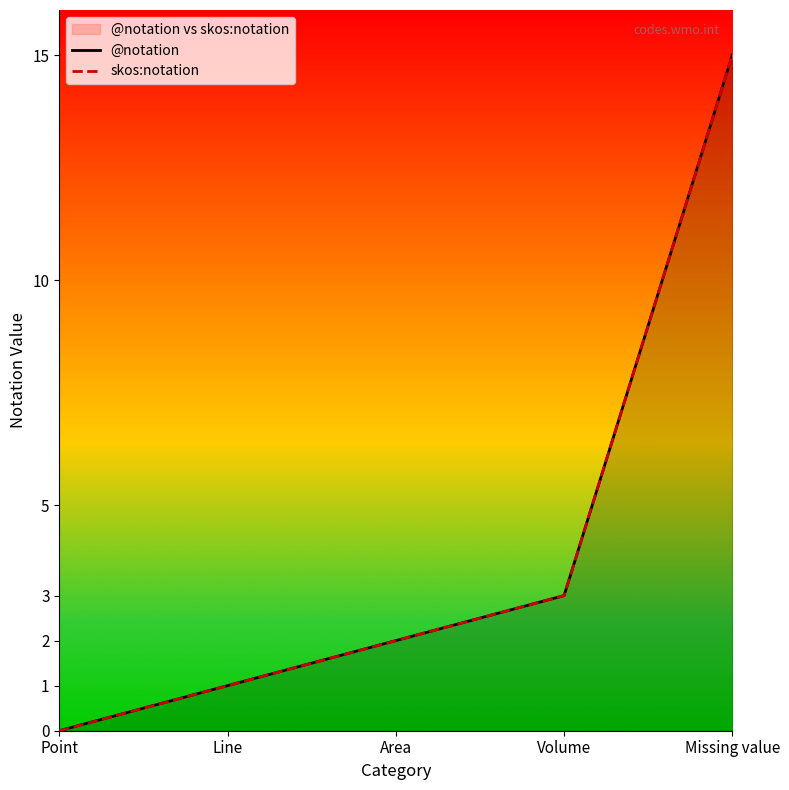

At how many categories does at least one series exceed 13?

1